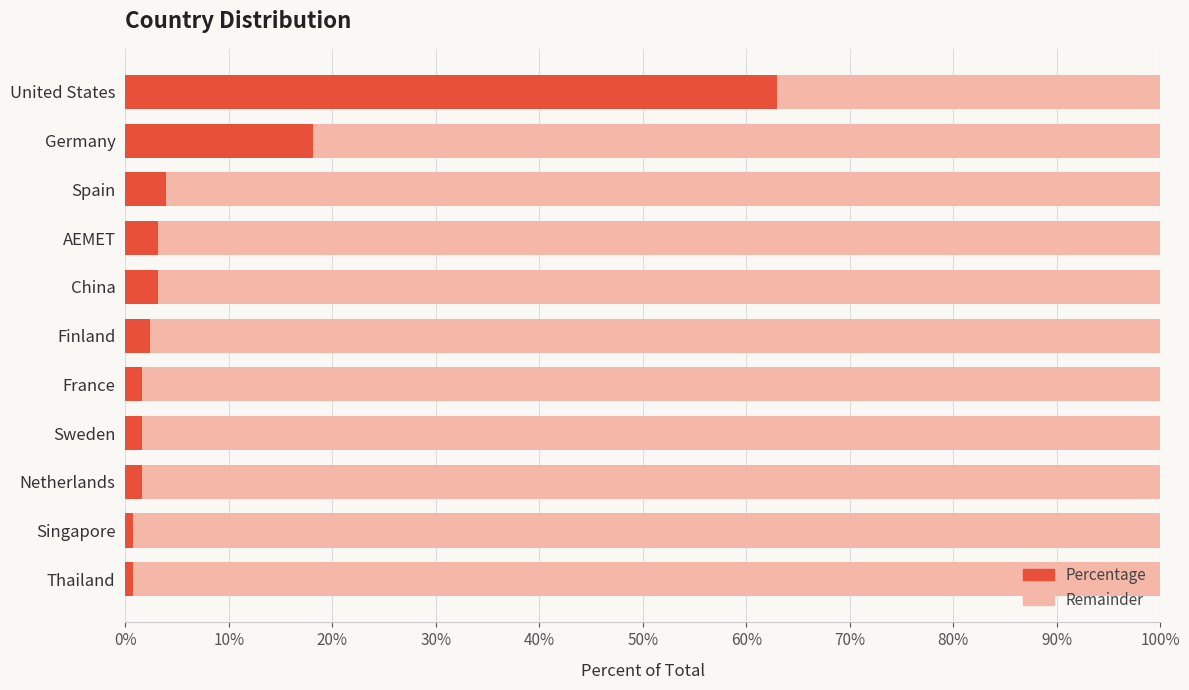

The Percentage series shows 16.3 at United States. True or false?

False